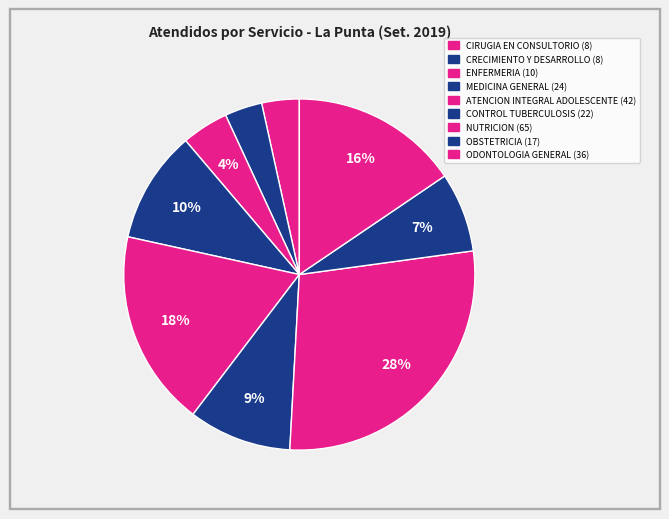

To the nearest percent, what is the average slice percentage?

11%